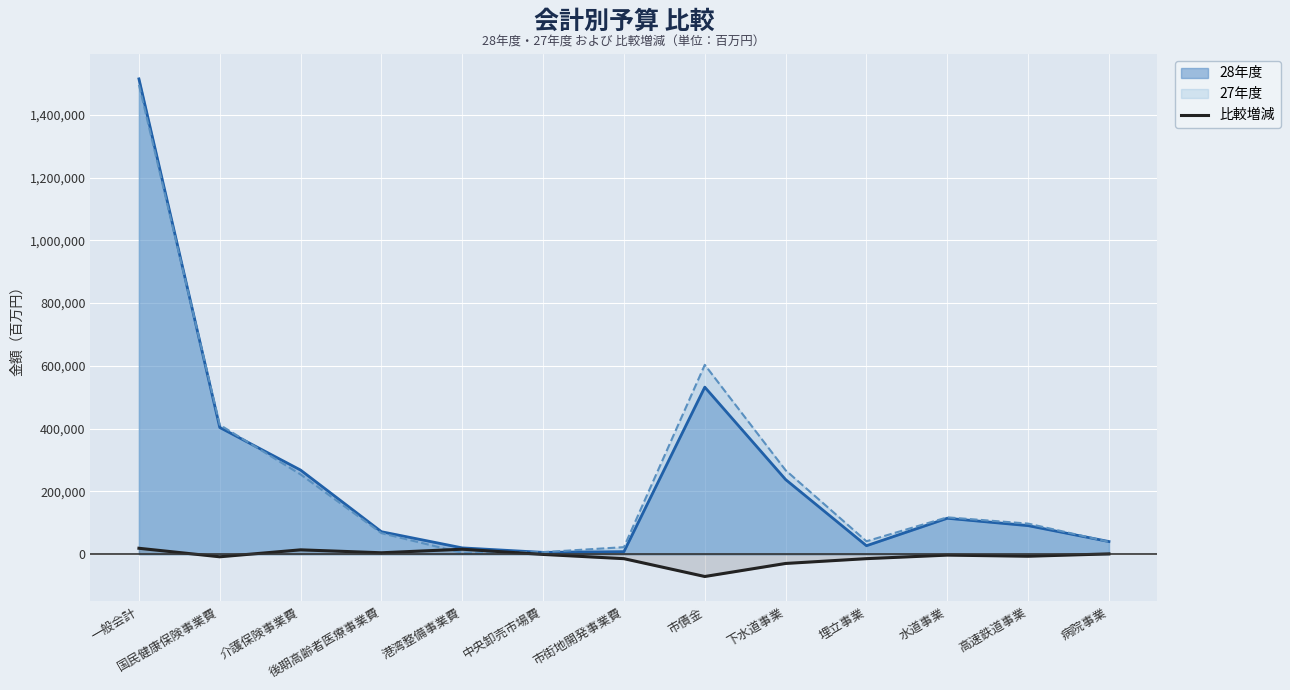

Reading left to right, what are all the values shown in this chart?

18851	-8276	13866	4523	15836	-753	-14291	-71081	-29533	-14211	-2960	-6537	983